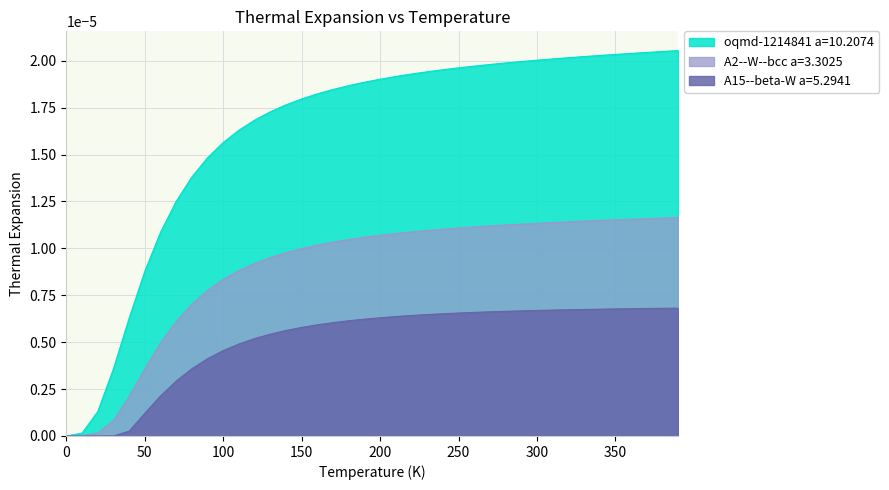

The A2--W--bcc a=3.3025 series shows 0.0 at 330.0. True or false?

False